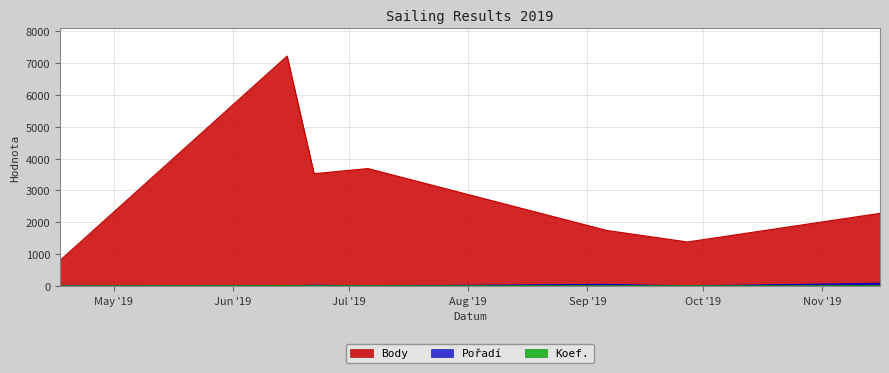

At which category does Koef. reach its first local peak?

2019-06-15